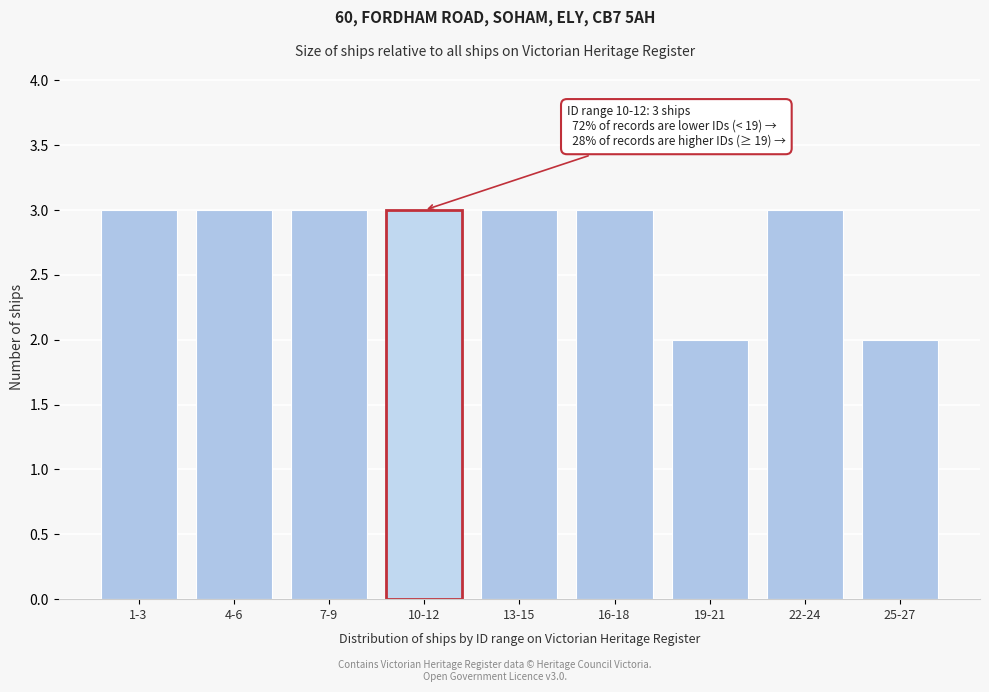

Reading left to right, transcribe all the data shown in this chart.

3	3	3	3	3	3	2	3	2